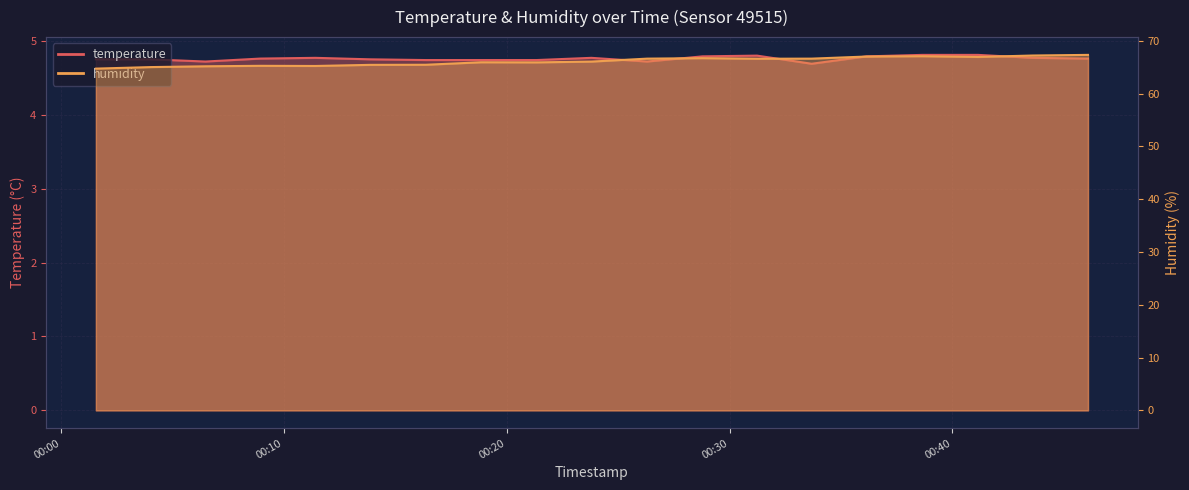

What is the sum of all humidity values?

1256.2